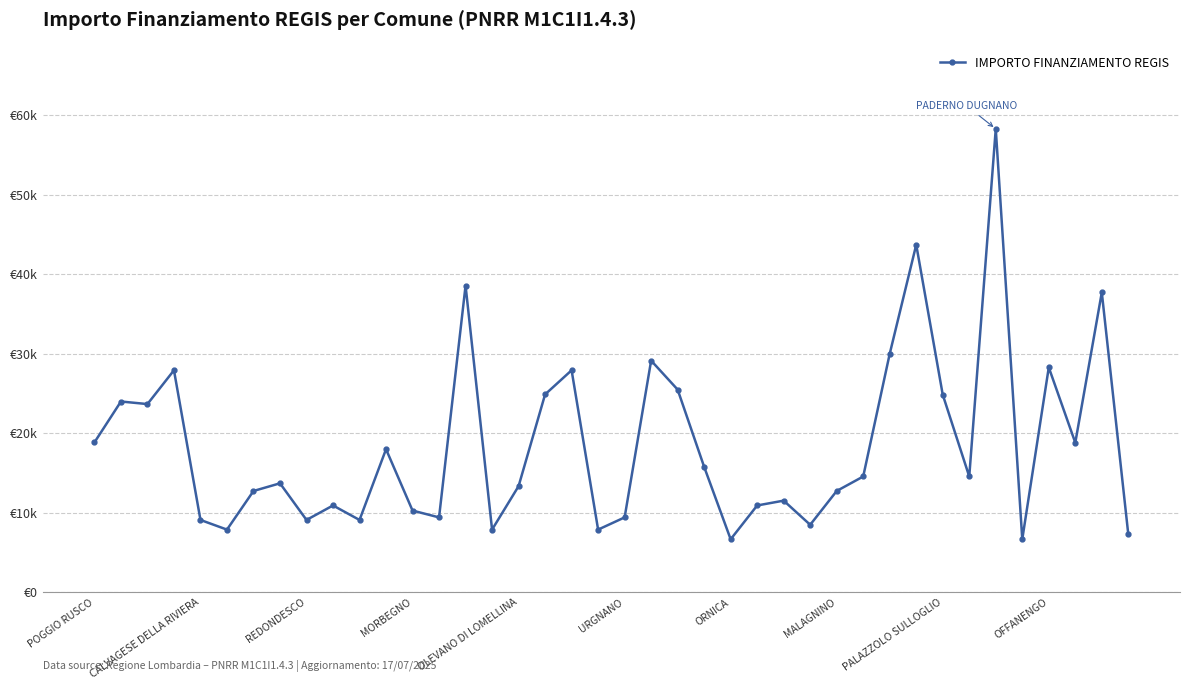

Reading left to right, what are all the values shown in this chart?

18854	23996	23673	27922	9105	7891	12747	13712	9105	10926	9105	17997	10284	9427	38565	7891	13354	24887	27922	7891	9427	29136	25494	15782	6677	10926	11533	8498	12747	14568	29995	43707	24853	14568	58272	6677	28281	18817	37708	7284